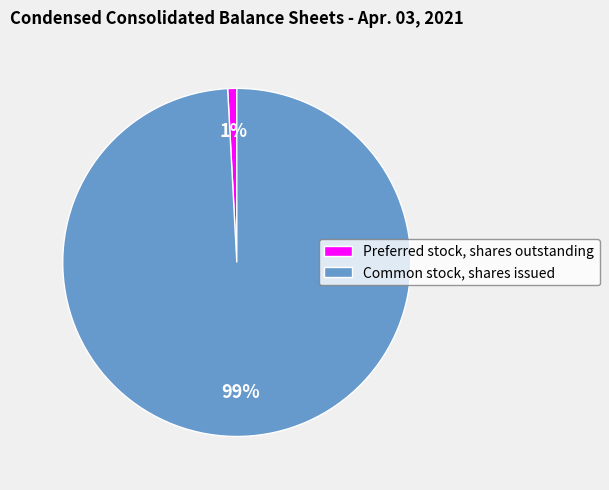

Which has a higher value, Common stock, shares issued or Preferred stock, shares outstanding?

Common stock, shares issued